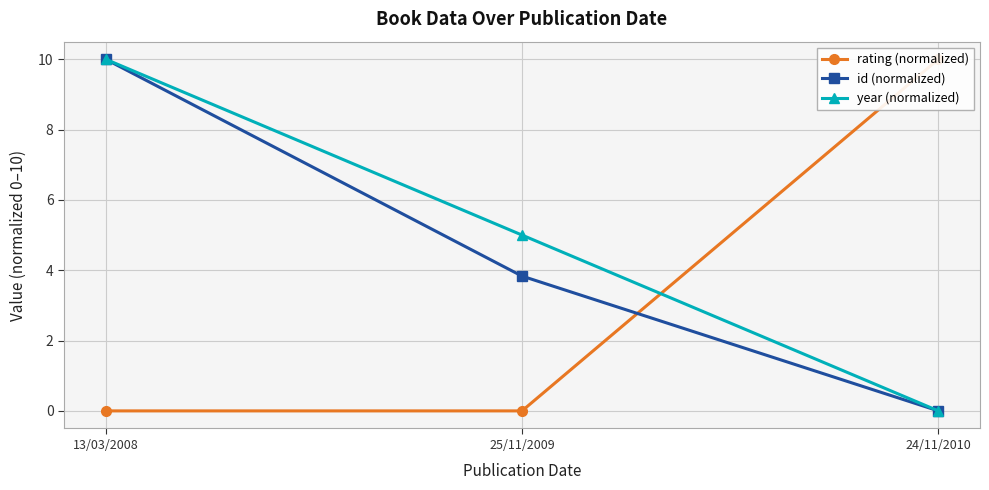

Rank the series at 24/11/2010 from highest to lowest value.

rating (normalized), id (normalized), year (normalized)